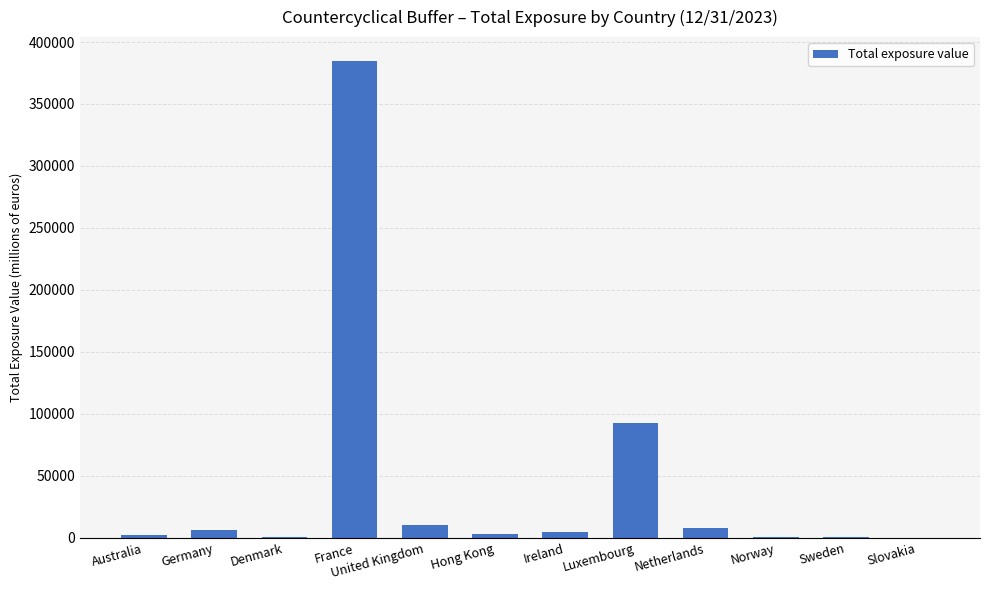

What is the change in value from Luxembourg to Netherlands?

-84986